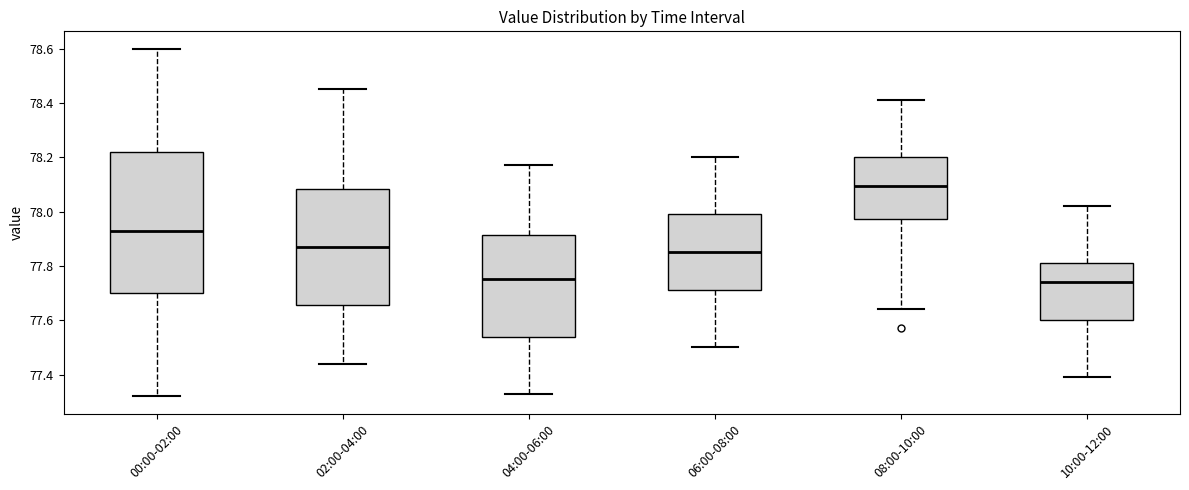

Reading left to right, read every box against the y-axis: the position of its median line, the range the box covers, and the ends of its whiskers. The values are not printed on the chart, so give them approximately, as read against the axis.

00:00-02:00: median 77.94, box 77.70 to 78.22, whiskers 77.32 to 78.60
02:00-04:00: median 77.88, box 77.66 to 78.08, whiskers 77.44 to 78.46
04:00-06:00: median 77.76, box 77.54 to 77.92, whiskers 77.34 to 78.18
06:00-08:00: median 77.86, box 77.72 to 78.00, whiskers 77.50 to 78.20
08:00-10:00: median 78.10, box 77.98 to 78.20, whiskers 77.64 to 78.42
10:00-12:00: median 77.74, box 77.60 to 77.82, whiskers 77.40 to 78.02